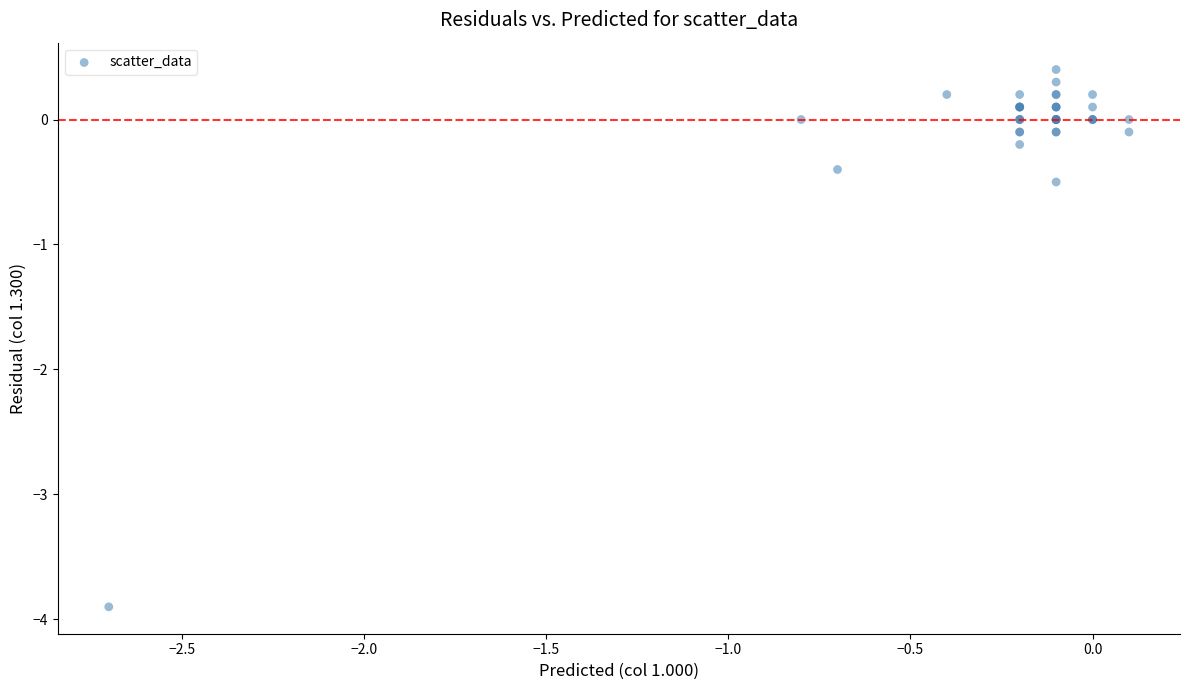

What Y value in the scatter plot is closest to -1?

-0.5